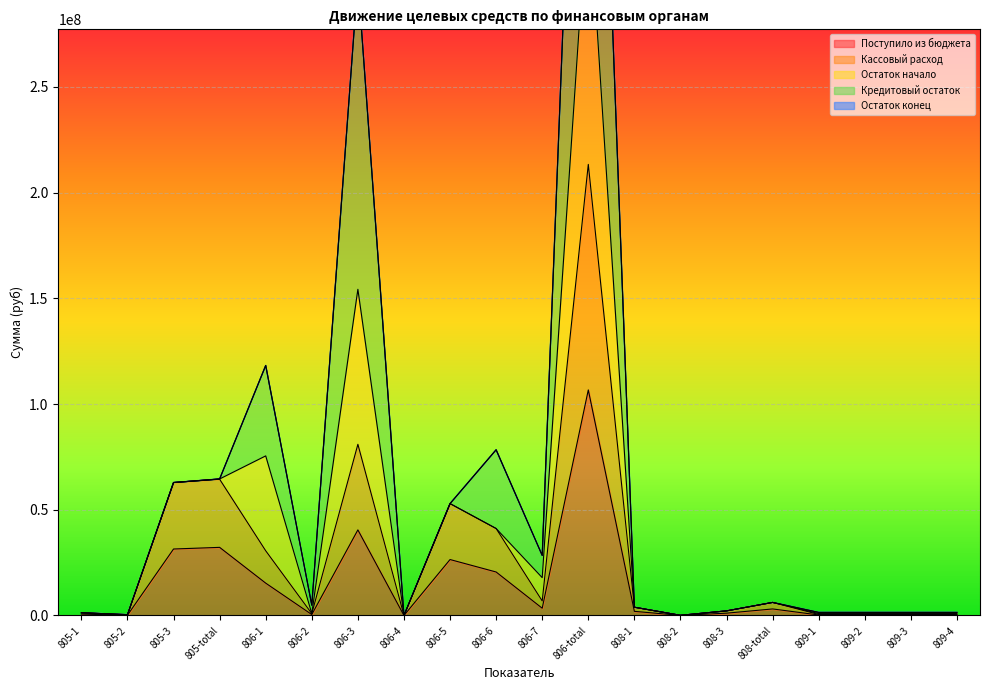

Which category has the highest value in the Поступило из бюджета series?

806-total